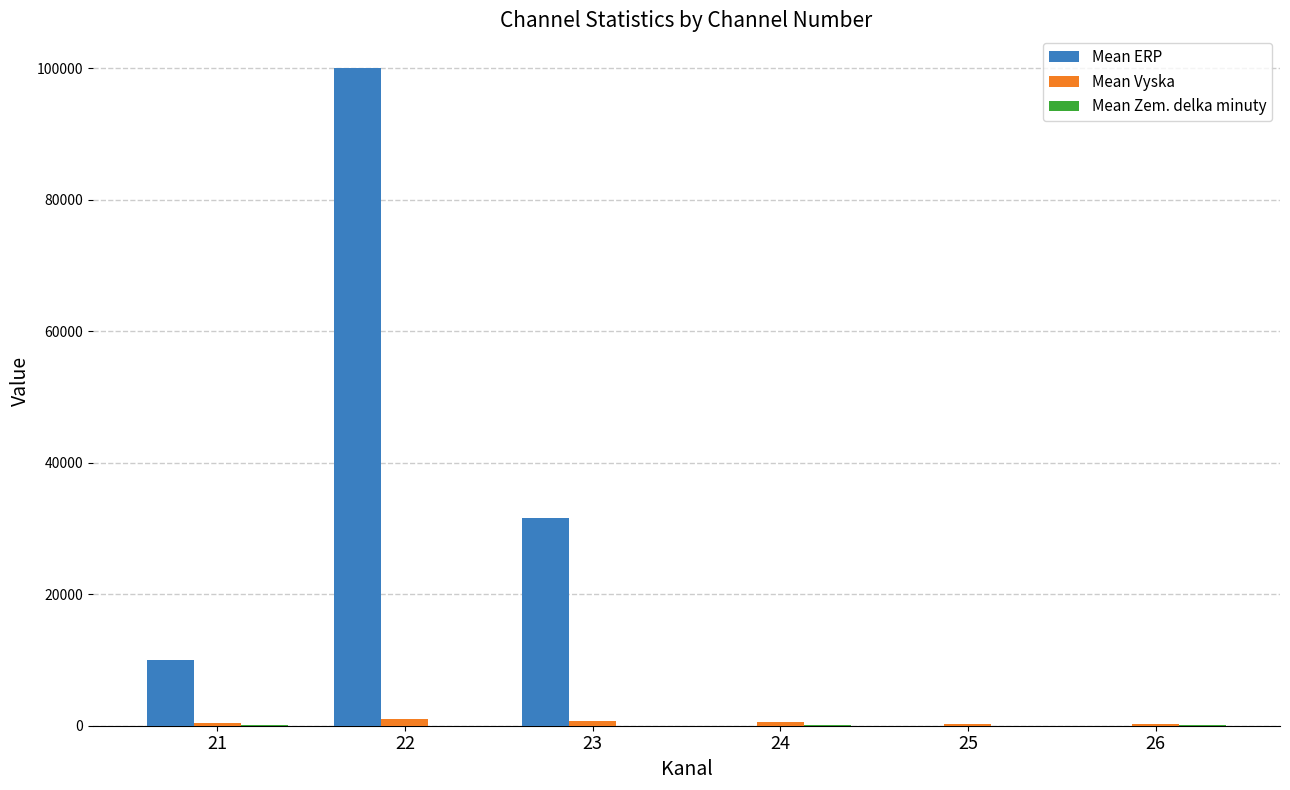

How many groups of bars are there?

6